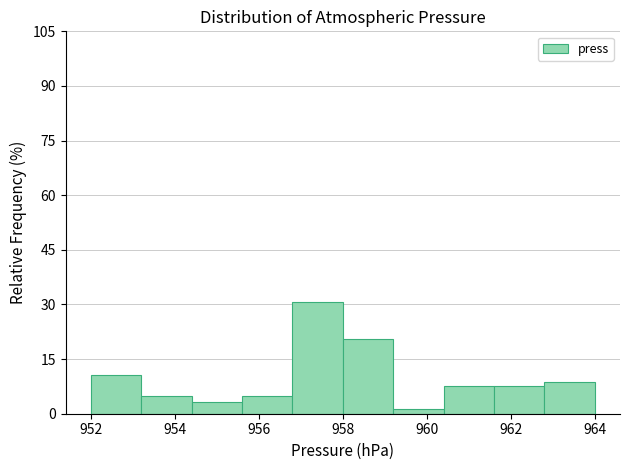

Over which range of the x-axis is the bar tallest?

956.8 to 958.0